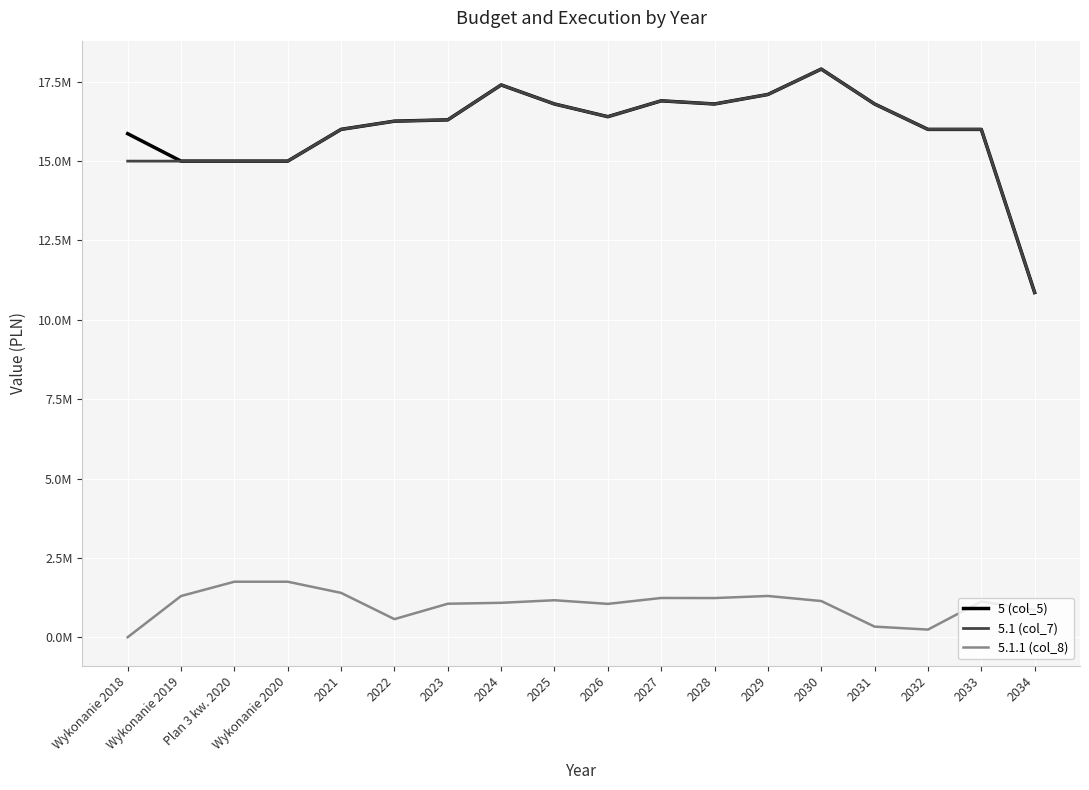

List the labels in order of 5 (col_5) value, smallest first.

2034, Wykonanie 2019, Plan 3 kw. 2020, Wykonanie 2020, Wykonanie 2018, 2021, 2032, 2033, 2022, 2023, 2026, 2025, 2028, 2031, 2027, 2029, 2024, 2030